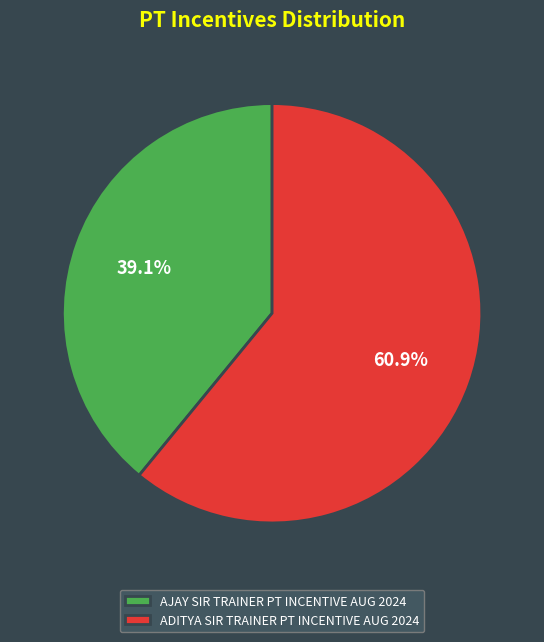

Approximately how many times larger is the value at AJAY SIR TRAINER PT INCENTIVE AUG 2024 compared to ADITYA SIR TRAINER PT INCENTIVE AUG 2024?

0.6